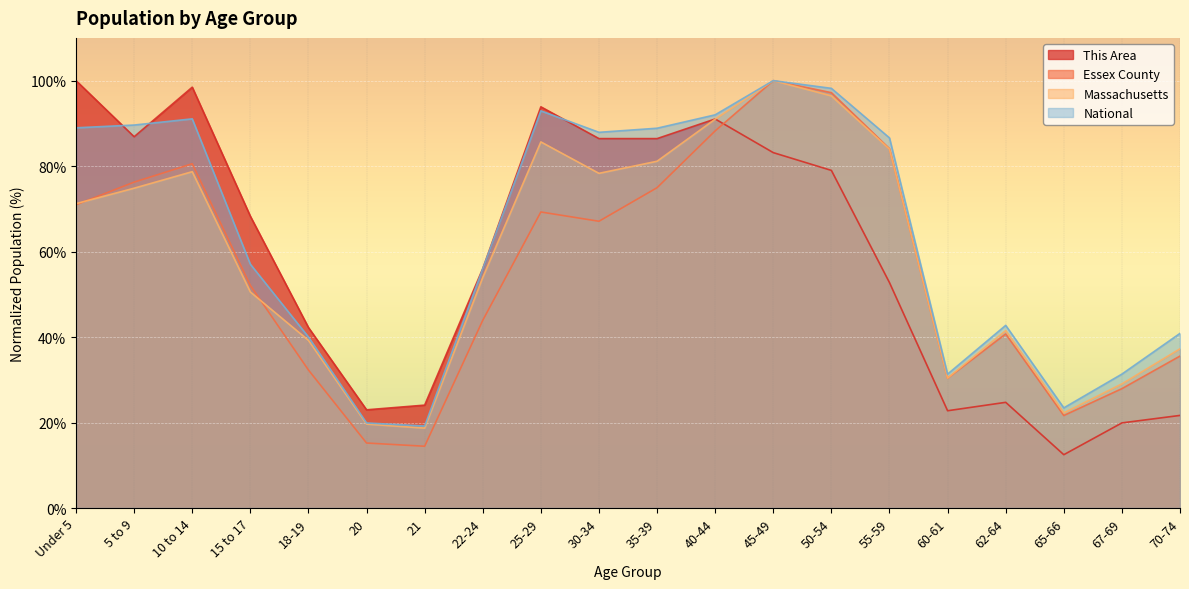

True or false: This Area has a value of 42.2 at 18-19.

True